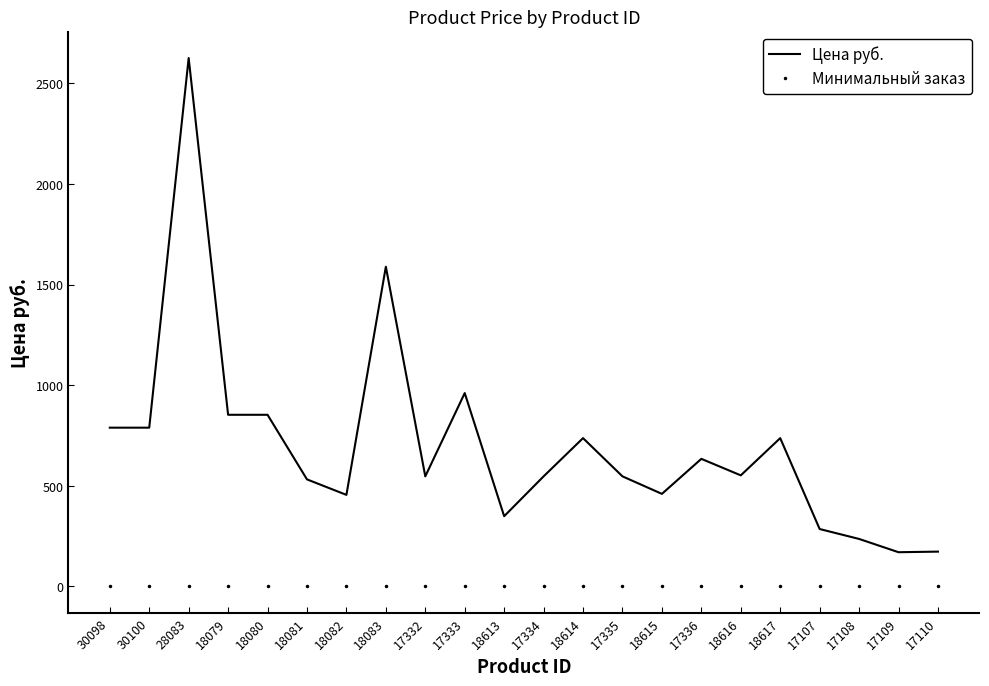

What is the total value across all series at 30100?

790.0